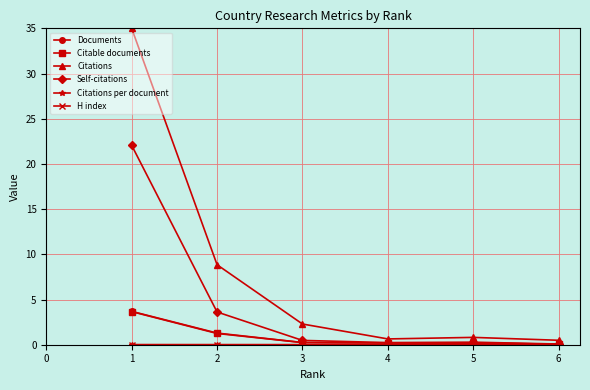

Which series has the largest total across all categories?

Citations